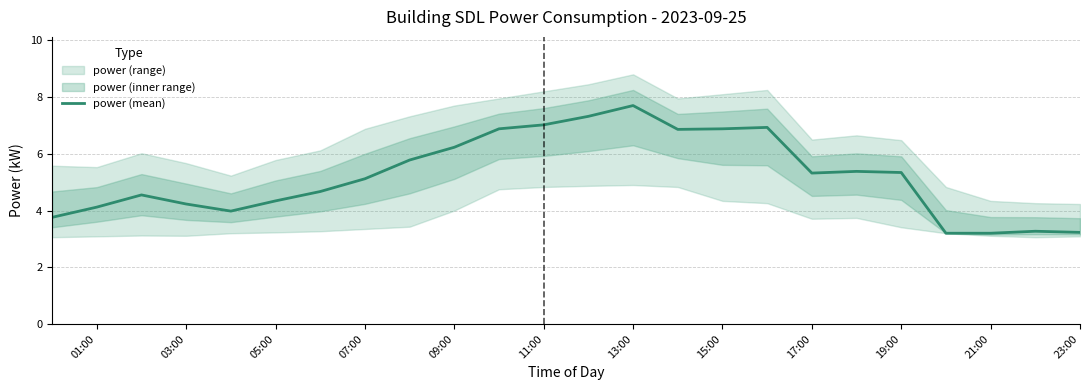

What is the maximum value for power (mean)?

7.7